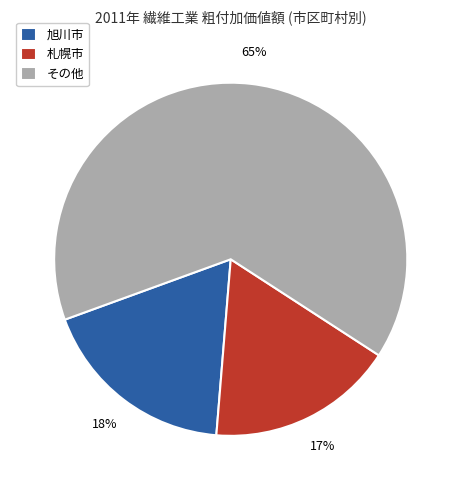

Combined, do 旭川市 and その他 account for over 50%?

Yes